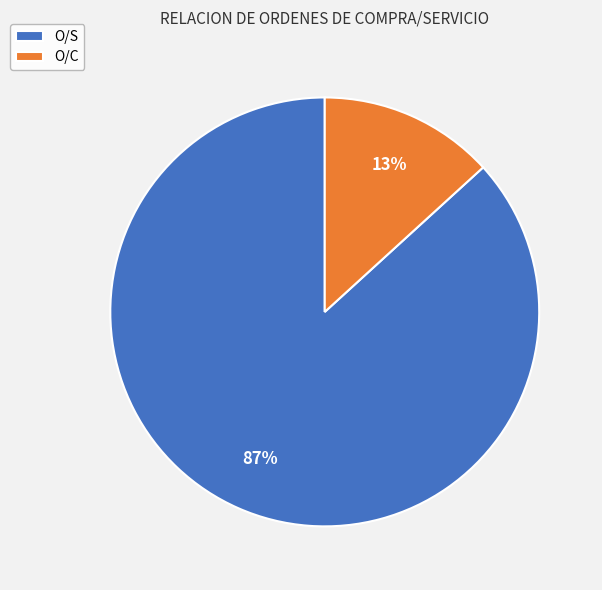

Between O/S and O/C, which is larger?

O/S